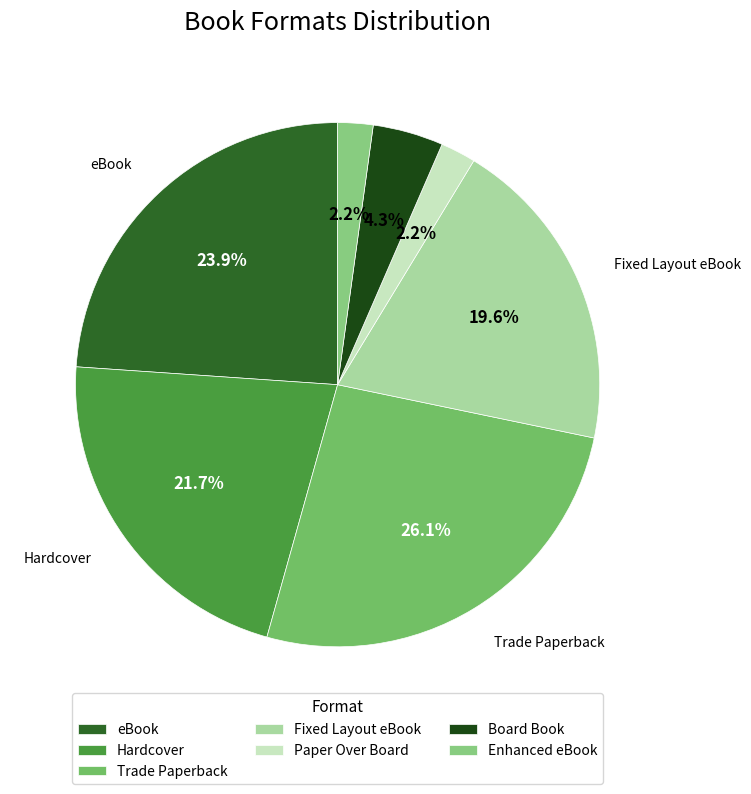

Approximately how many times larger is the value at Enhanced eBook compared to Paper Over Board?

1.0